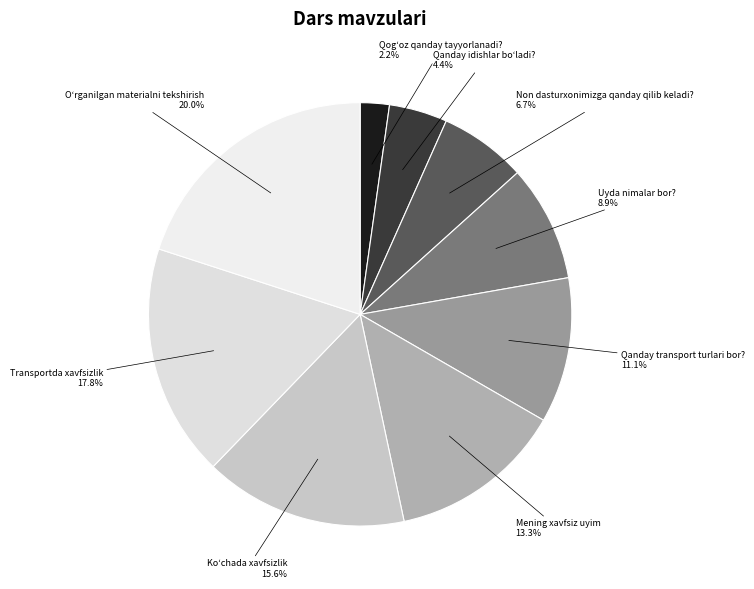

How many slices are in this pie chart?

9